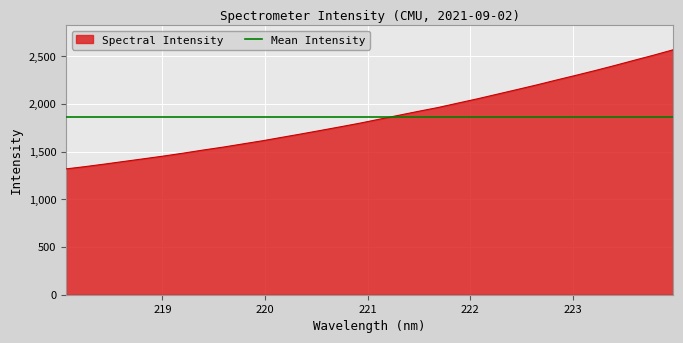

What is the approximate value at 219.7801?

1580.2